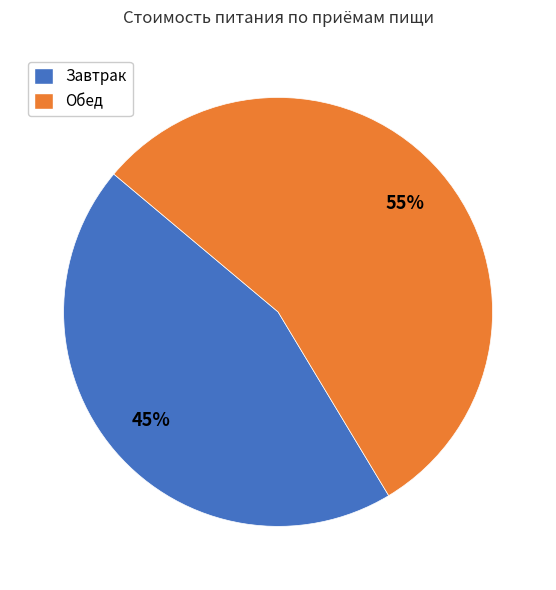

Does any single category account for the majority?

Yes